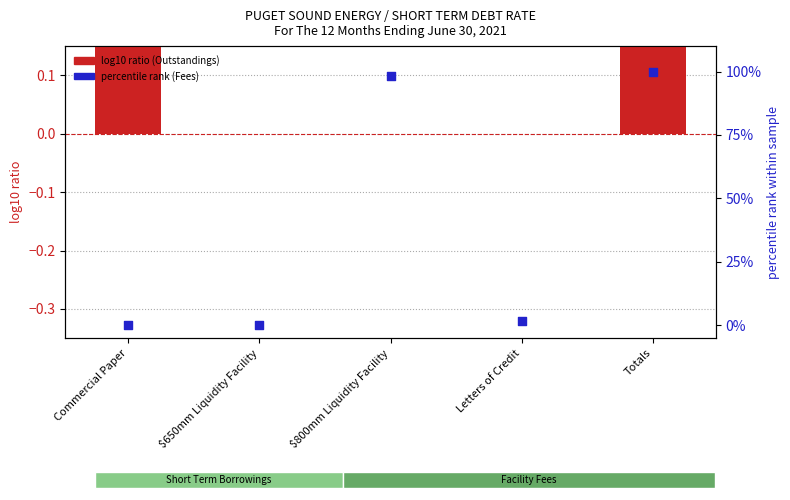

What are all the series names shown in the legend?

log10 ratio (Outstandings), percentile rank (Fees)